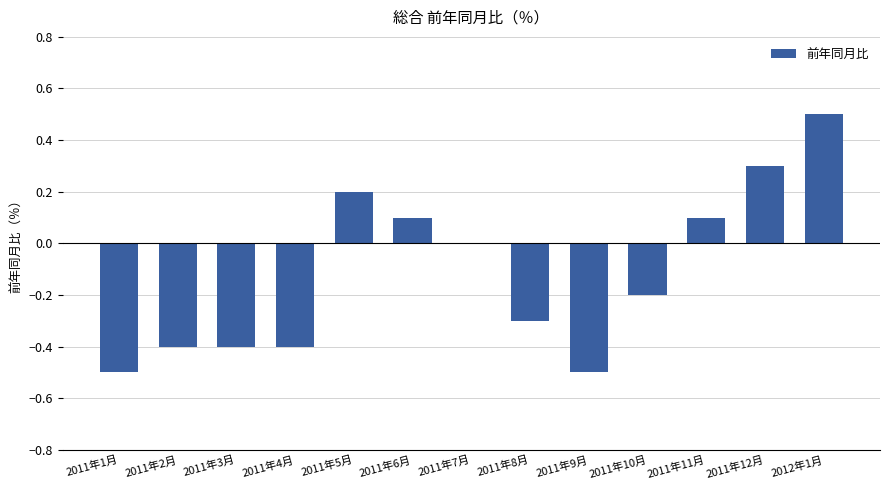

What is the greatest value displayed?

0.5